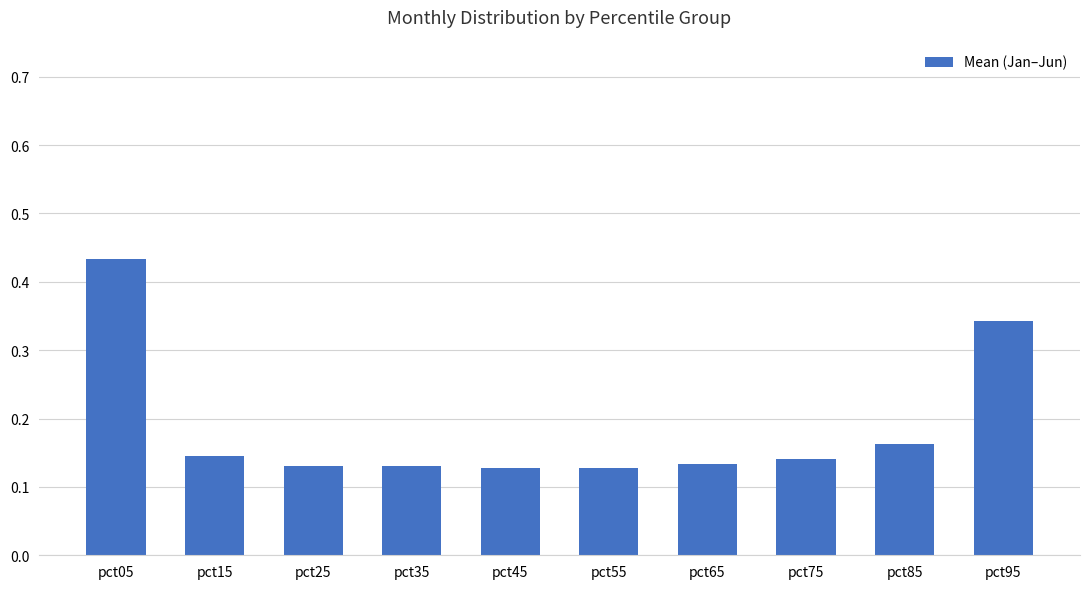

Which category has the highest value across all series?

pct05